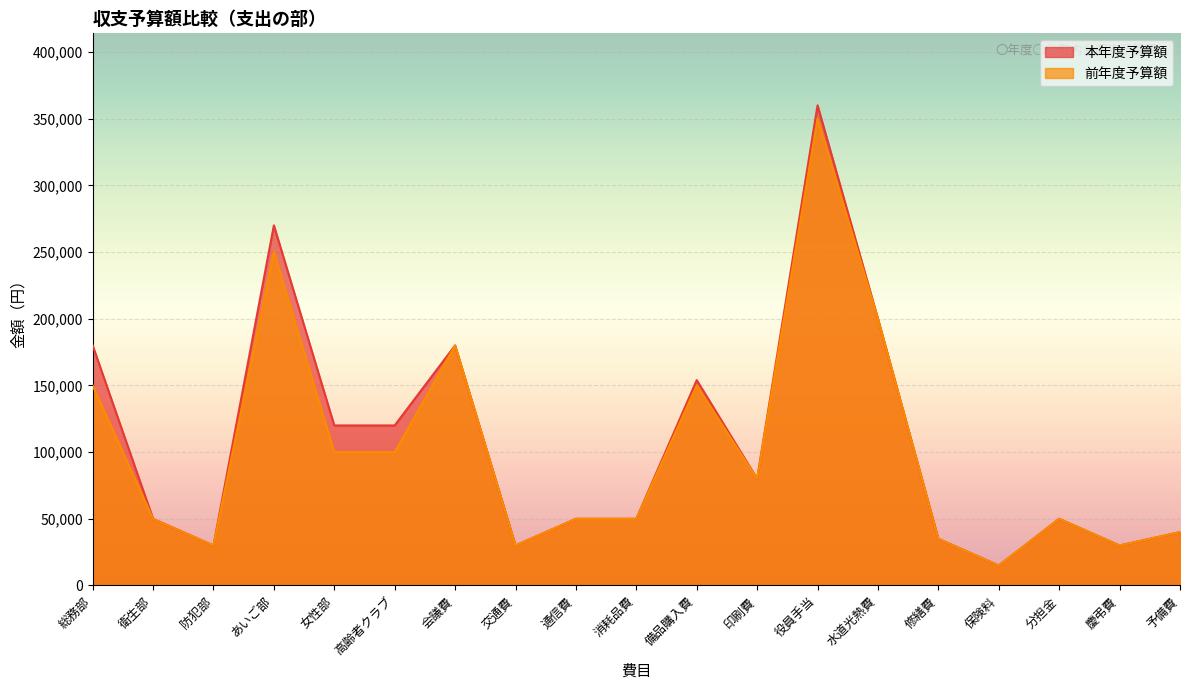

True or false: 本年度予算額 and 前年度予算額 cross at least once.

False